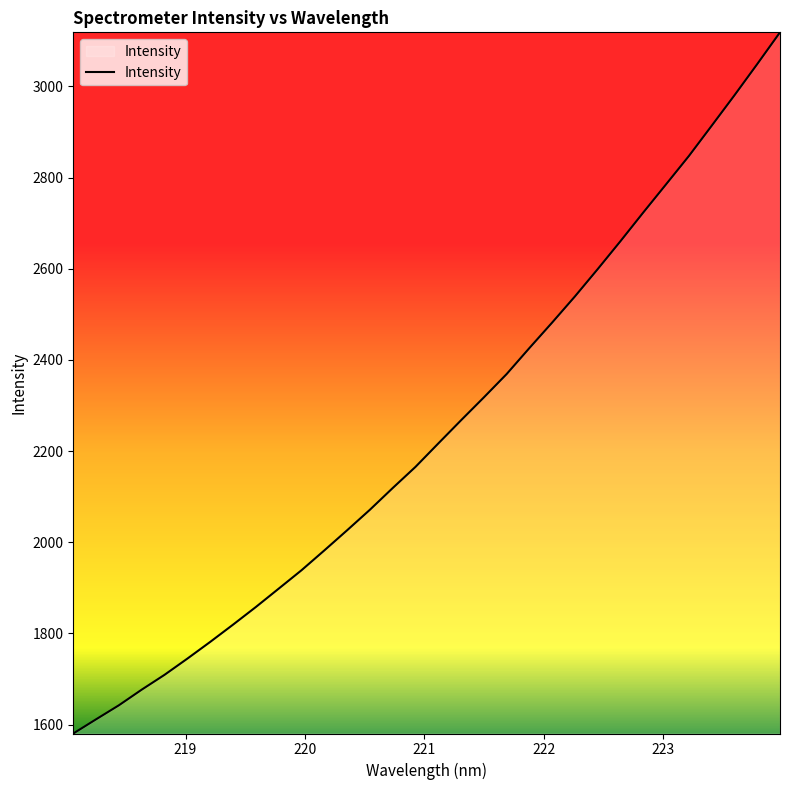

What is the sum of all values?

71922.6